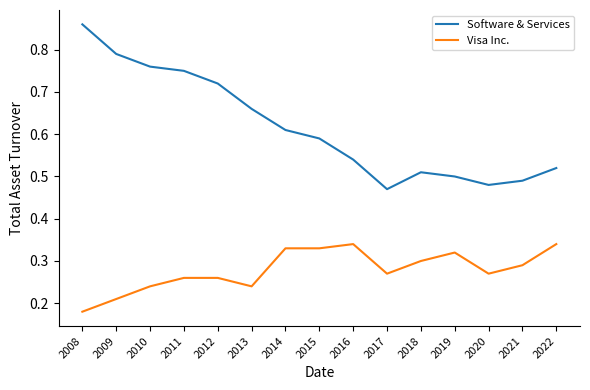

Rank the series at 2009 from highest to lowest value.

Software & Services, Visa Inc.